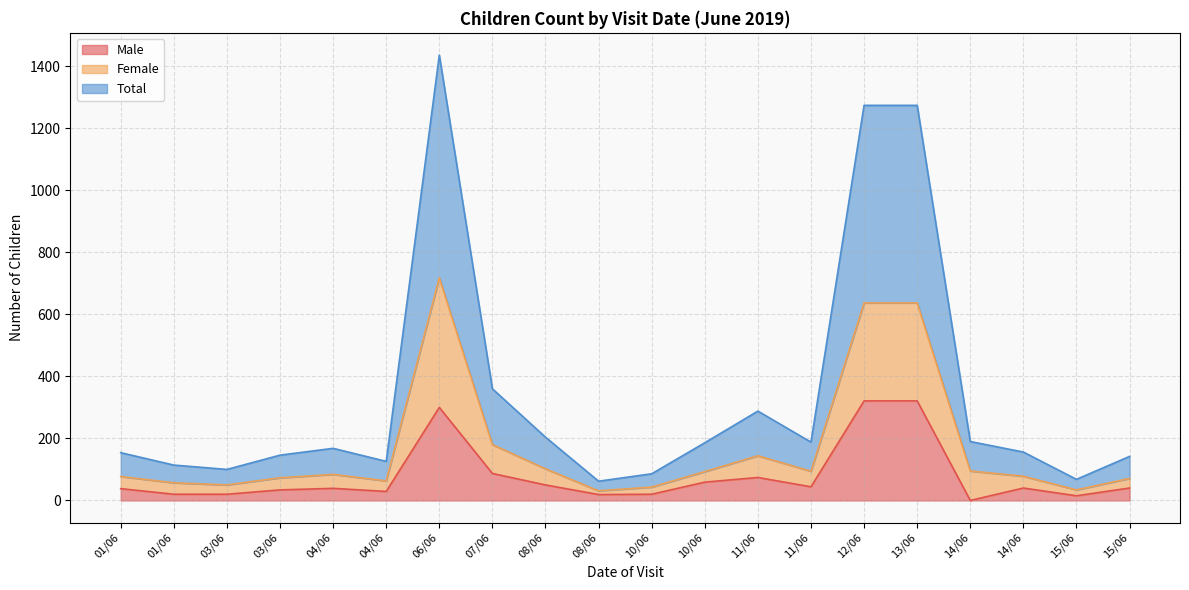

Which category has the highest value in the Total series?

06/06